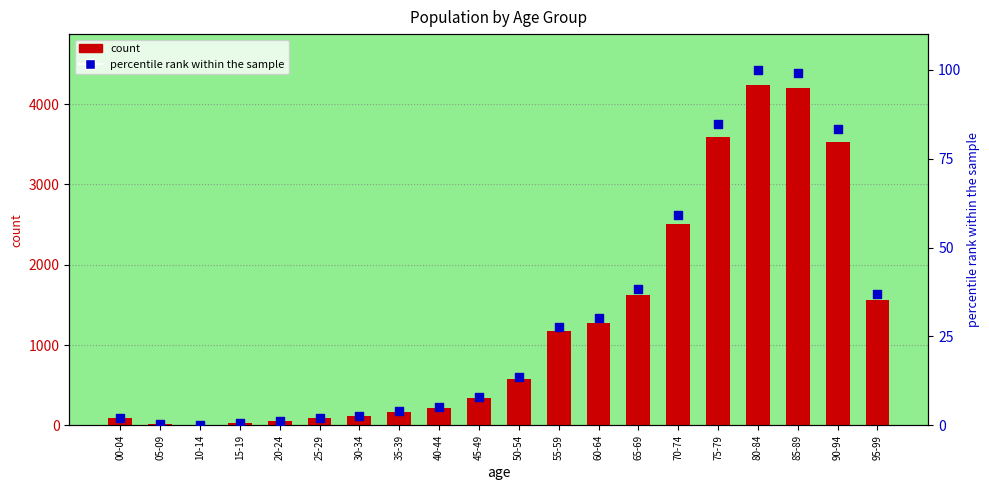

Which series reaches the maximum Y coordinate?

count